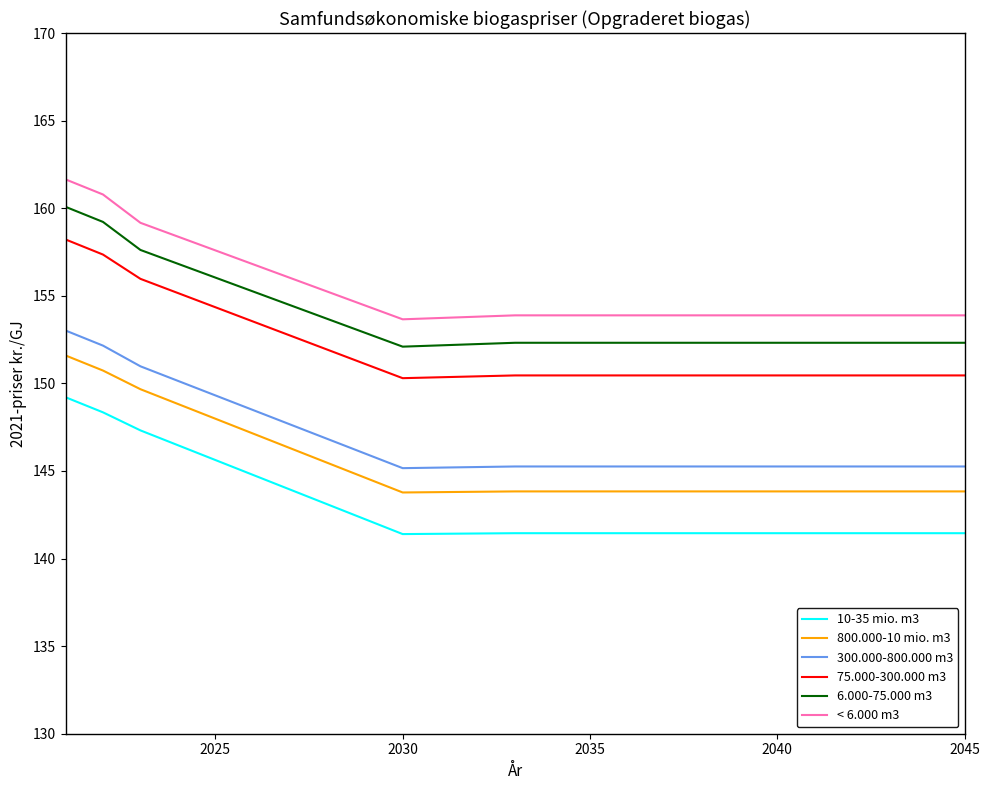

What is the lowest value of the 300.000-800.000 m3 series?

145.2